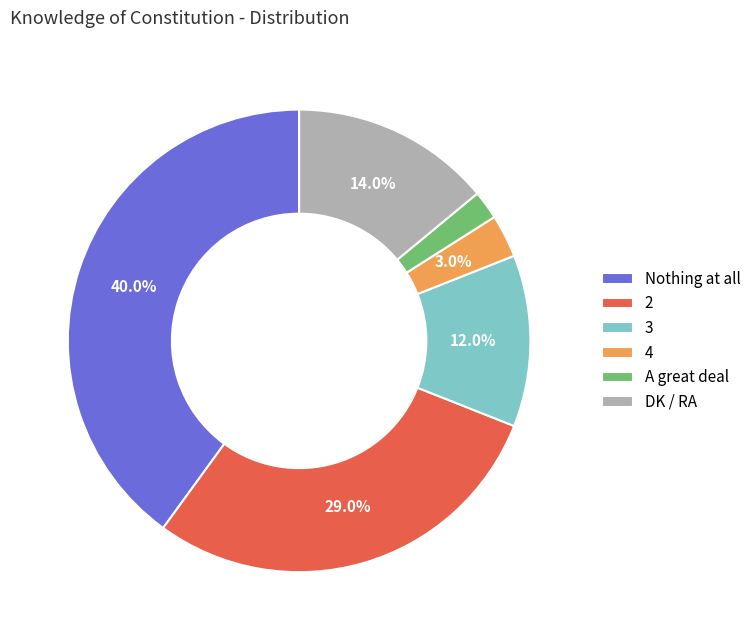

Approximately how many times larger is the value at DK / RA compared to 4?

4.7